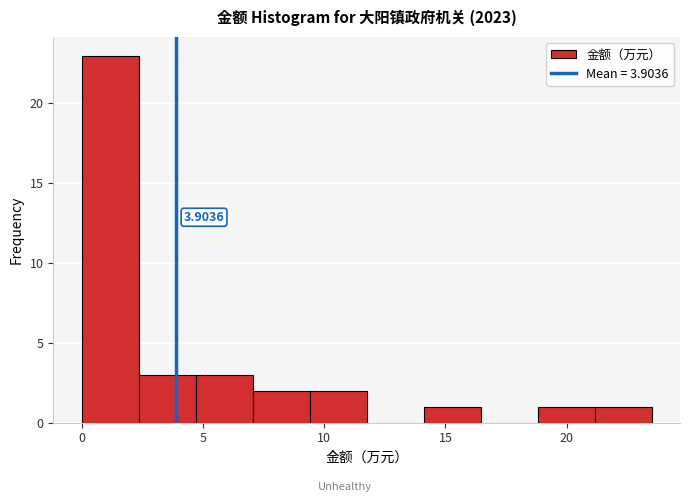

Over which range of the x-axis is the bar tallest?

0.00 to 2.35